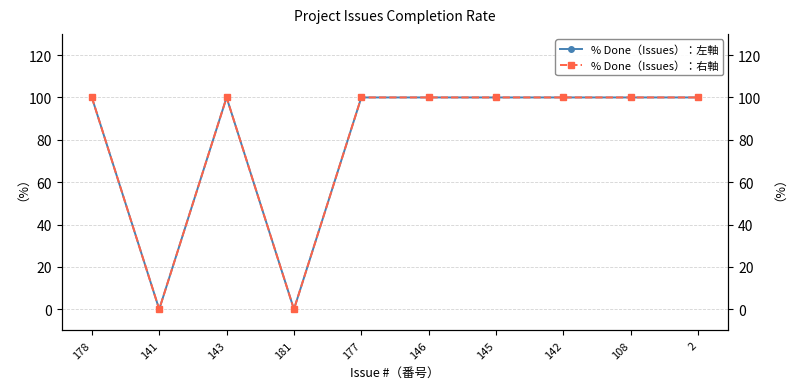

How many interior local peaks does the % Done（Issues）：右軸 series have?

1